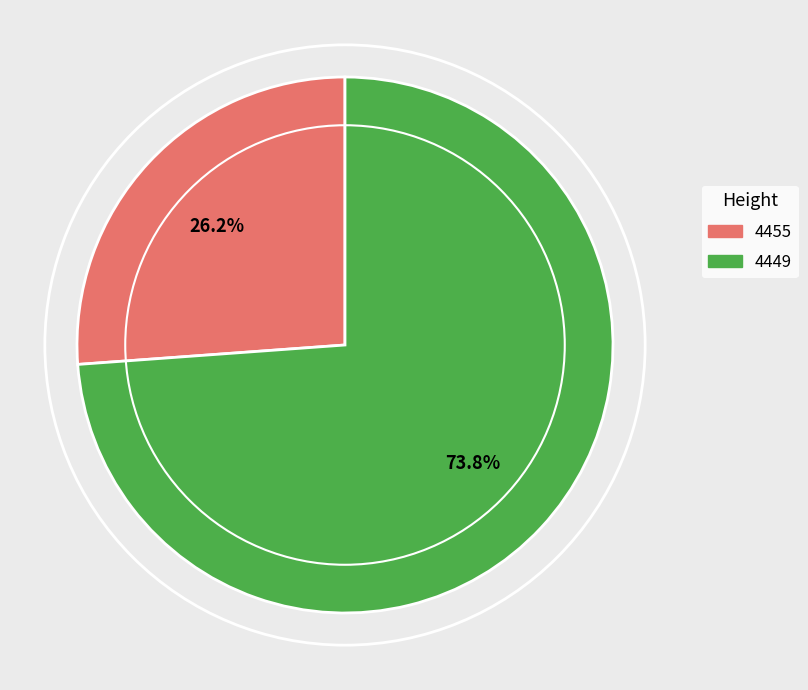

Count the number of slices in the pie.

2